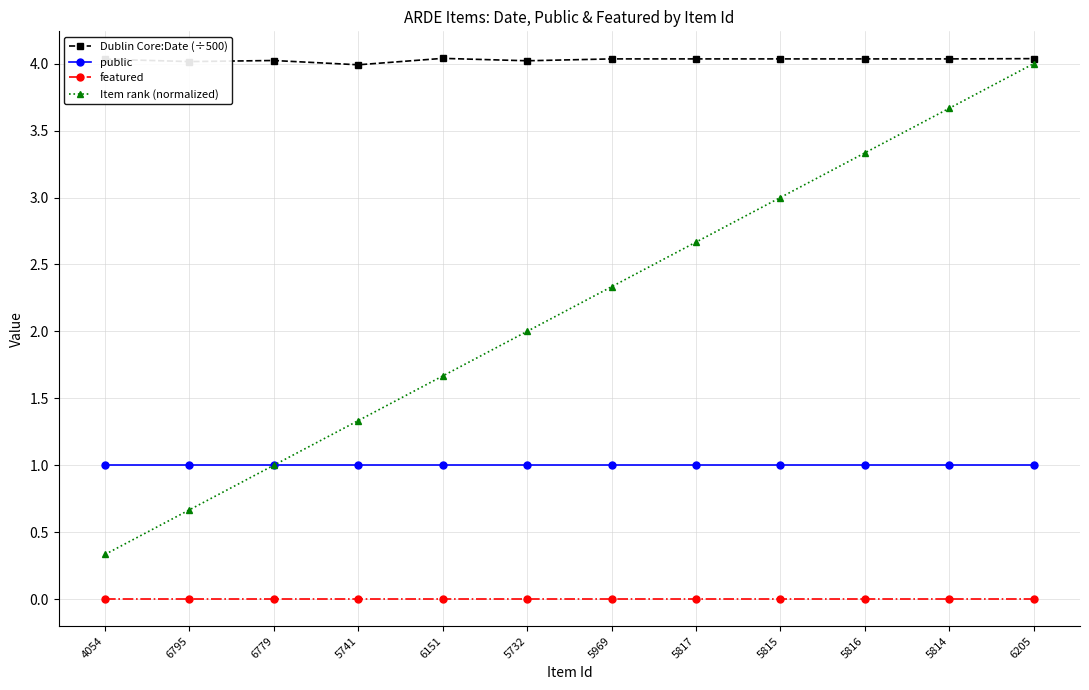

How many distinct data groups are displayed?

4